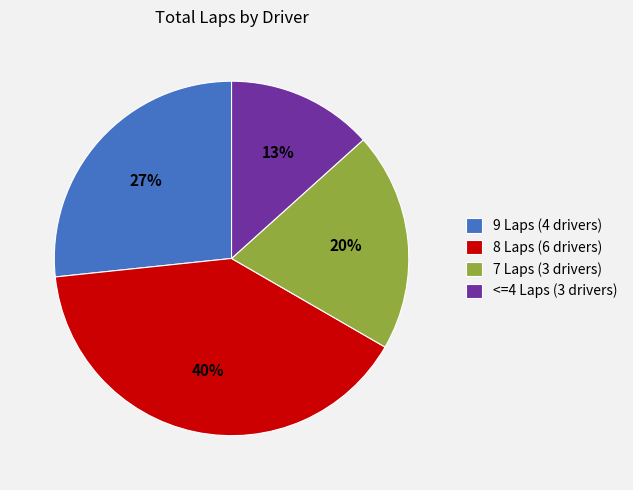

What percentage is the 9 Laps (4 drivers) slice, to the nearest percent?

27%